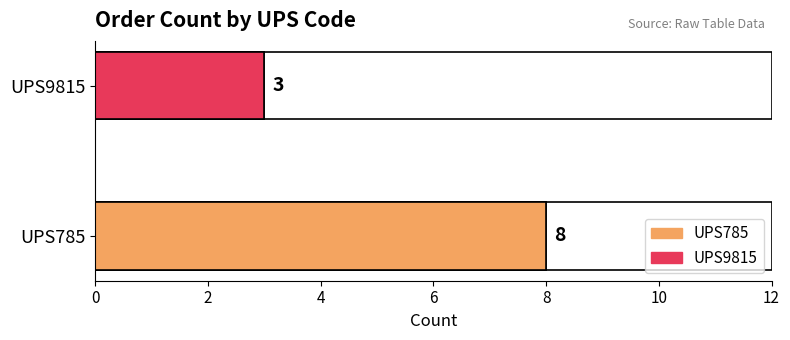

At which category does the chart reach its minimum across all series?

UPS9815